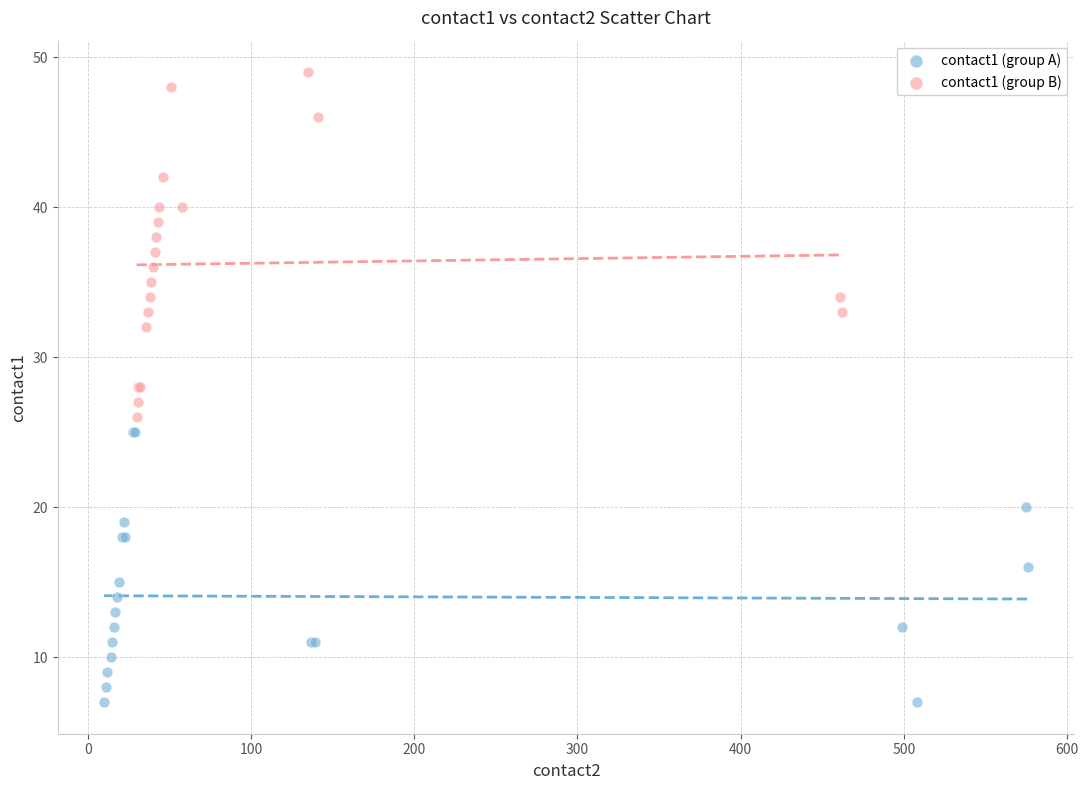

Which series has the widest spread of Y values?

contact1 (group B)